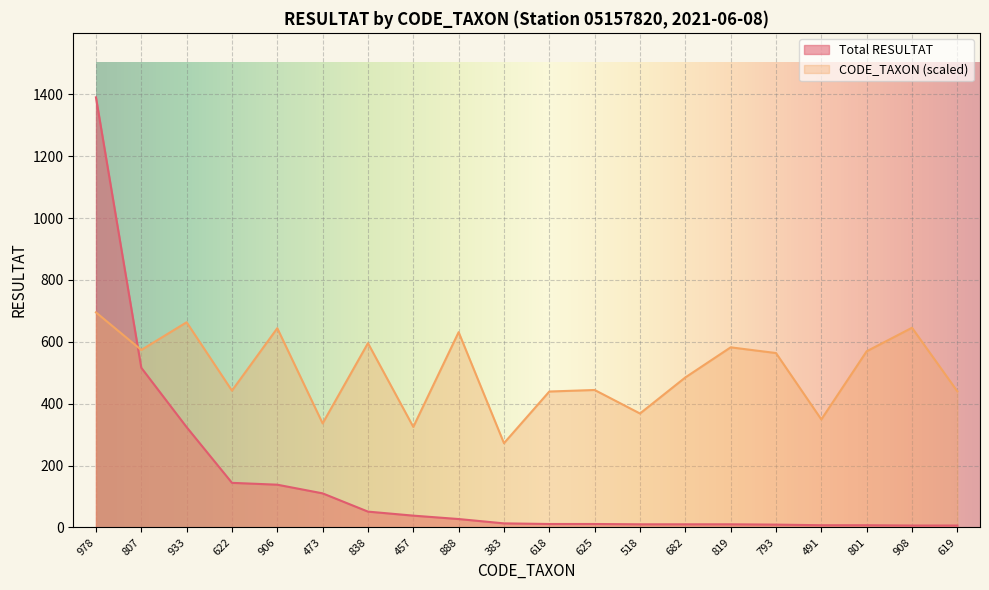

How many categories are shown in the chart?

20